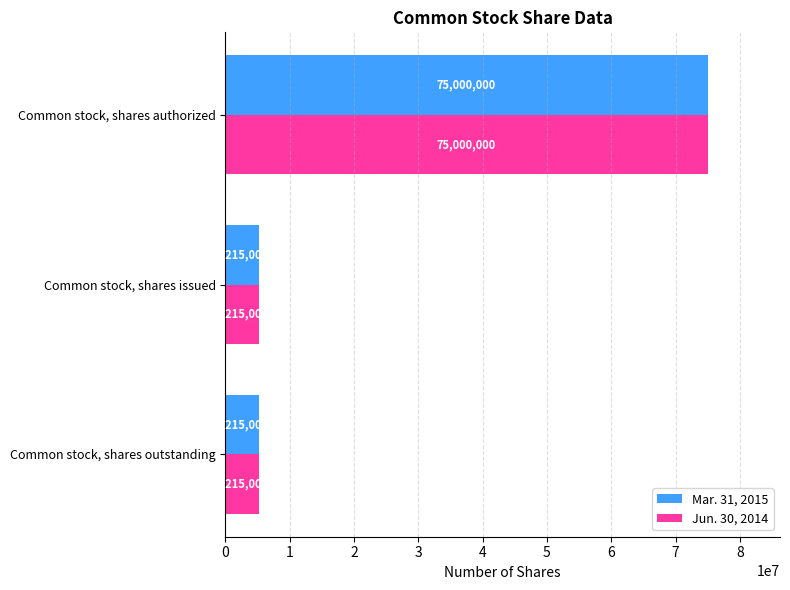

What value does the Mar. 31, 2015 series have at Common stock, shares authorized?

75000000